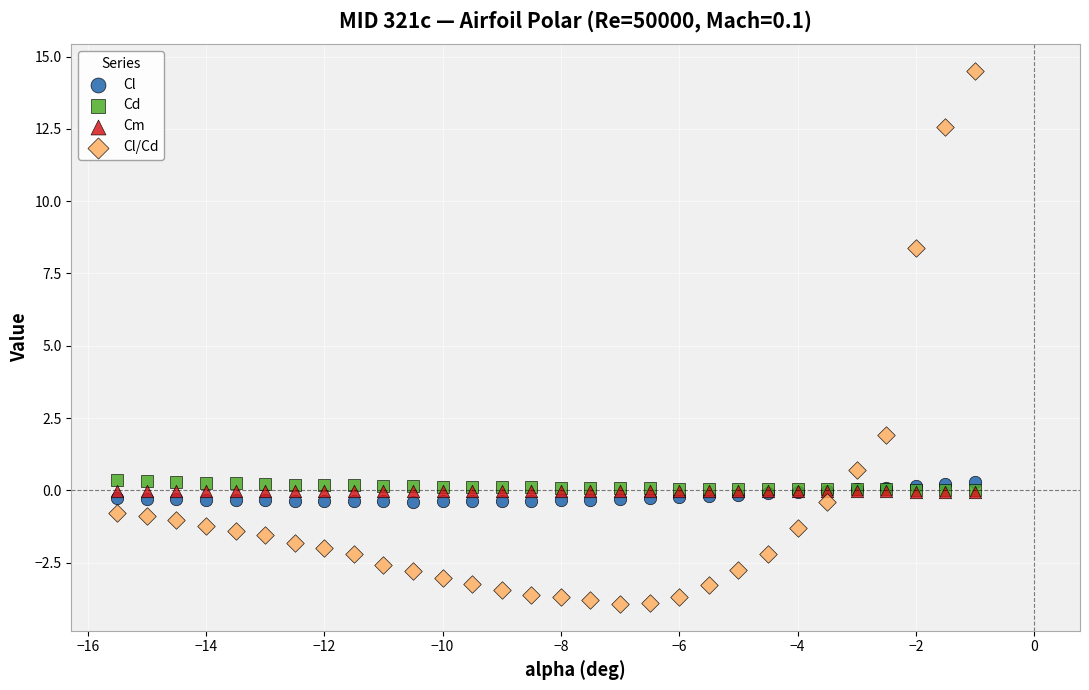

Across all series, what Y value is closest to 5?

1.9